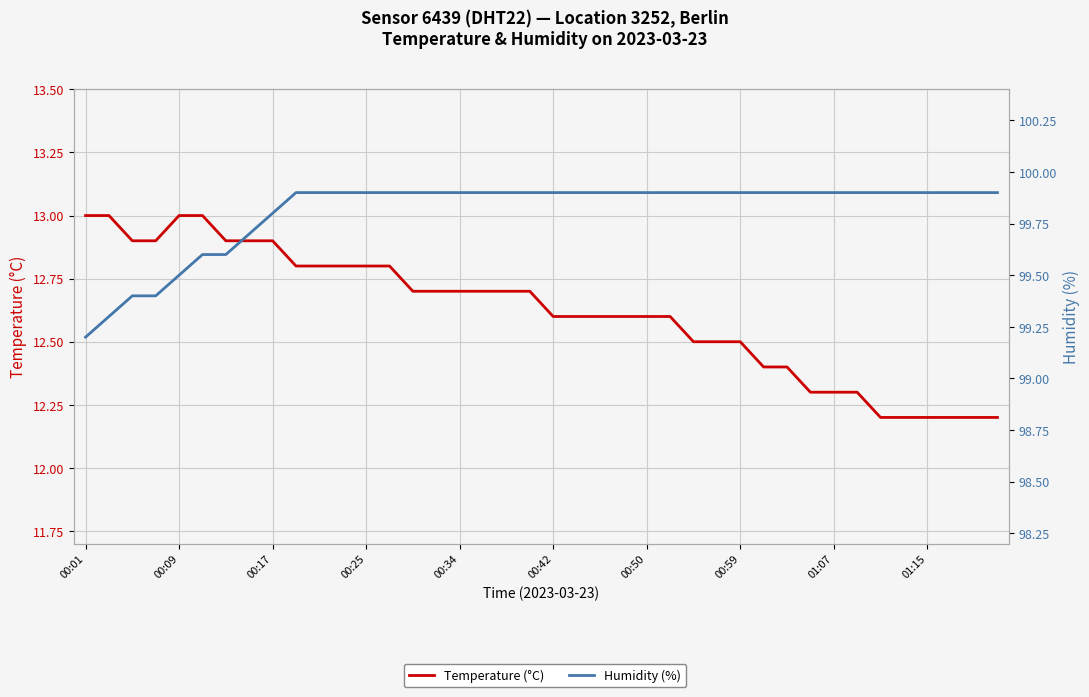

Rank the series by their maximum value, from highest to lowest.

Humidity (%), Temperature (°C)